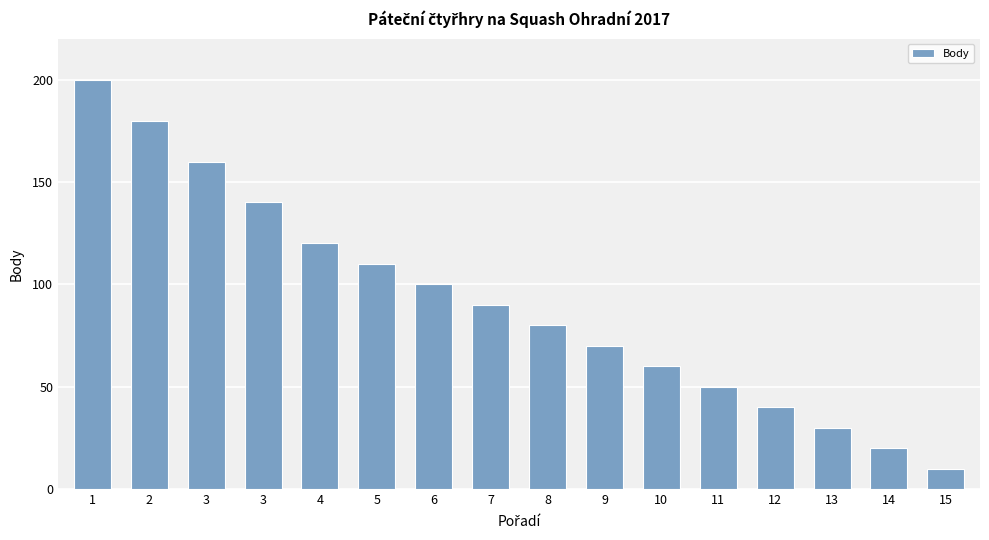

How many data points does each series have?

16